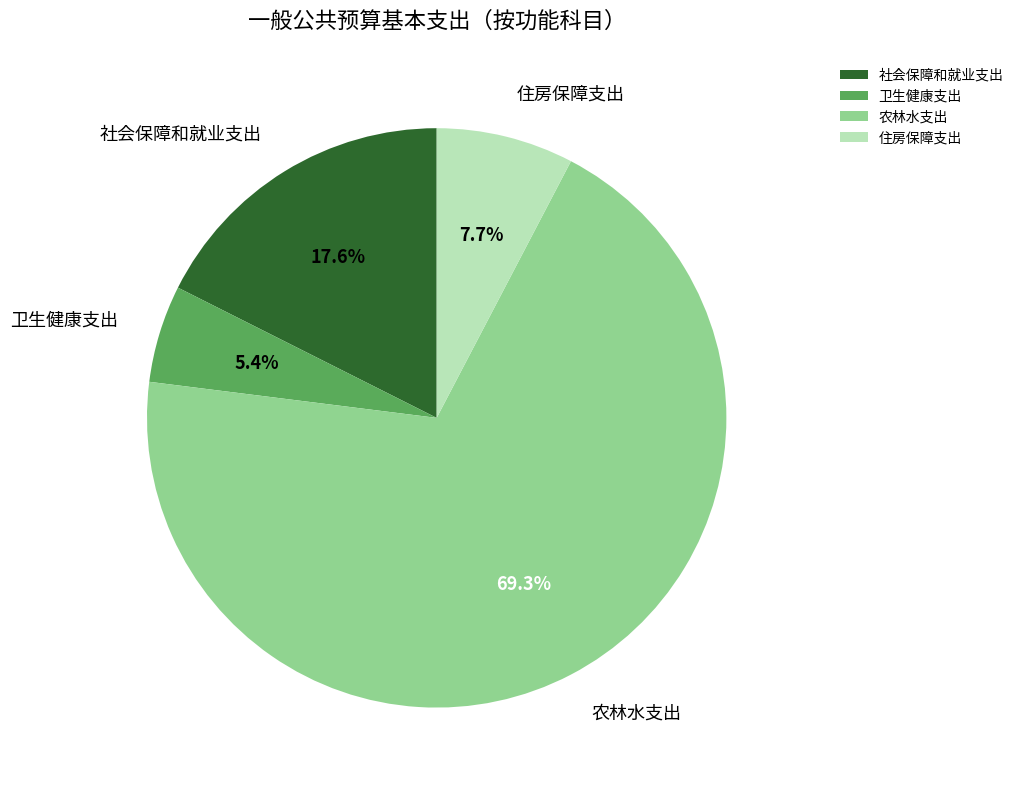

Rank the categories by value from lowest to highest.

卫生健康支出, 住房保障支出, 社会保障和就业支出, 农林水支出